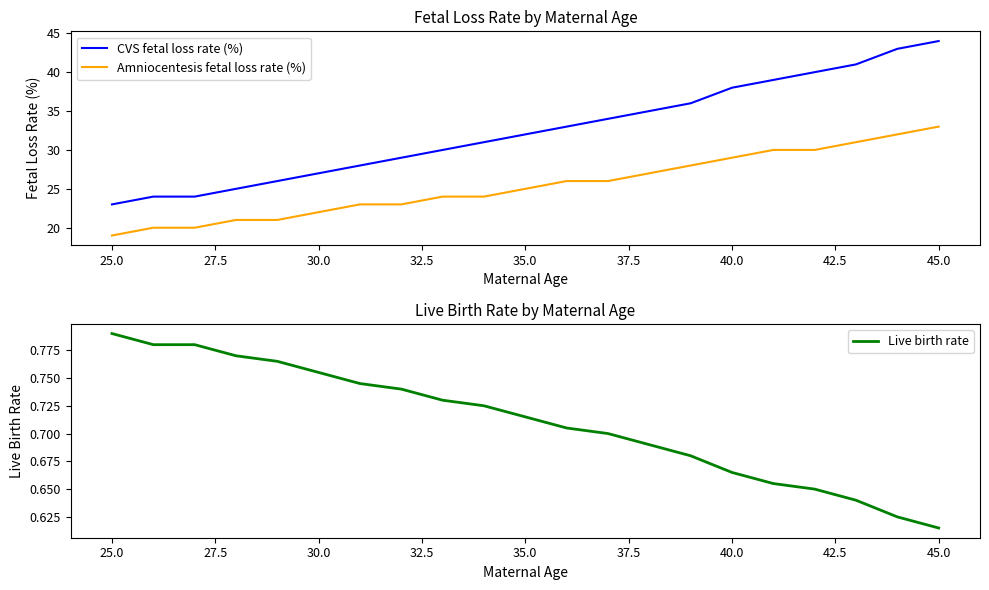

What is the lowest value of the CVS fetal loss rate (%) series?

23